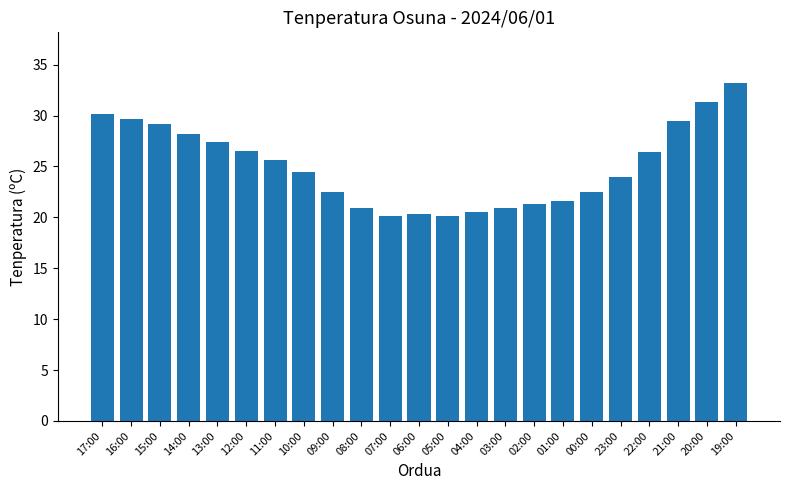

What is the greatest value displayed?

33.2